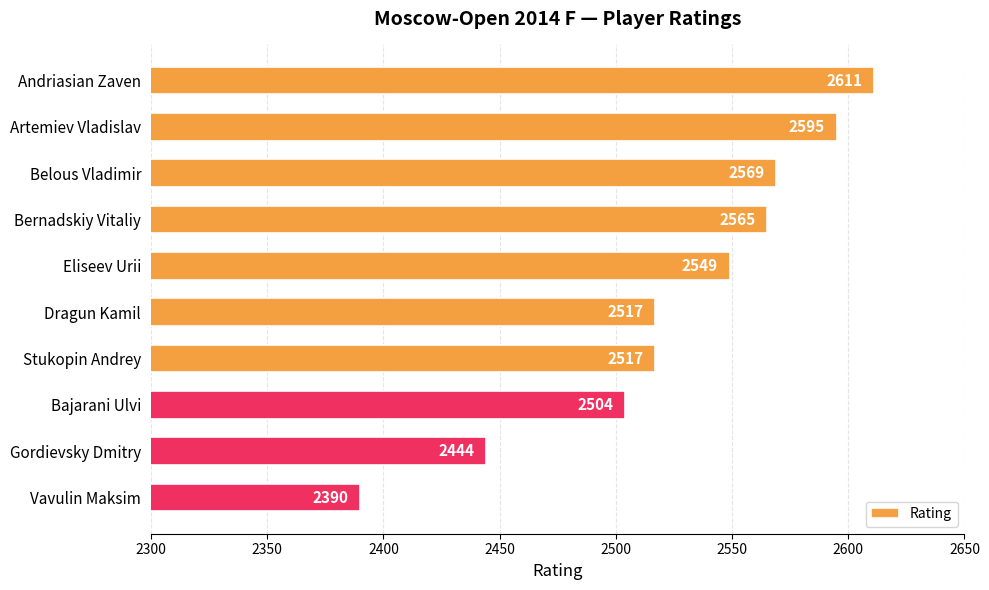

The chart shows a value of 1001 at Vavulin Maksim. True or false?

False